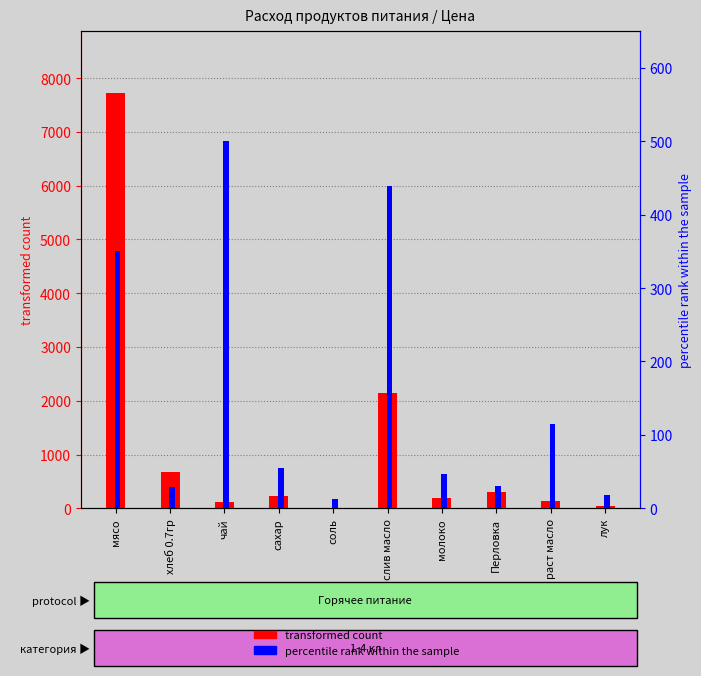

Reading right to left, transcribe all the data shown in this chart.

transformed count: 39.7	140.9	294.0	195.8	2150.6	11.8	229.1	122.5	679.0	7717.5
percentile rank within the sample: 18.0	115.0	30.0	47.0	438.9	12.0	55.0	500.0	28.6	350.0